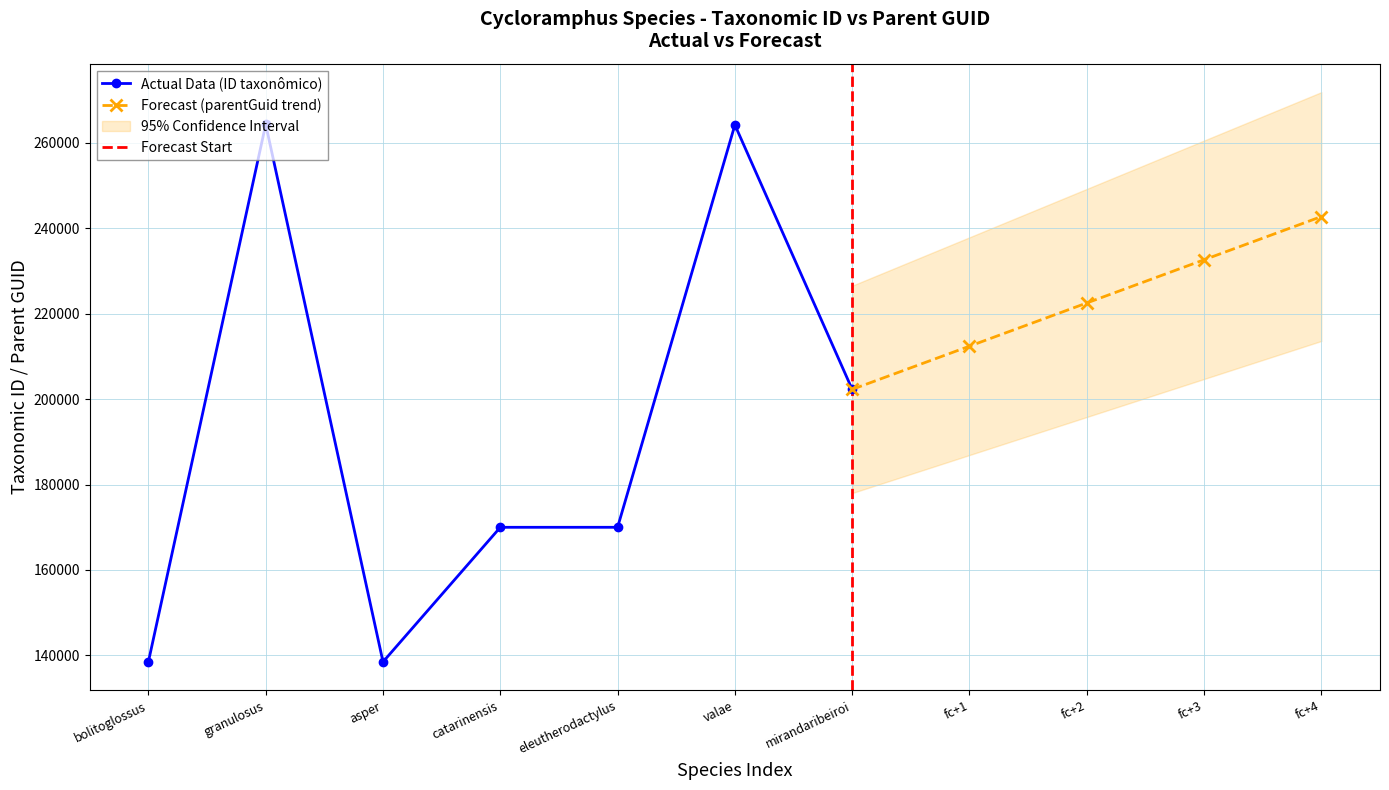

Rank the categories by value from lowest to highest.

asper, bolitoglossus, catarinensis, eleutherodactylus, mirandaribeiroi, valae, granulosus